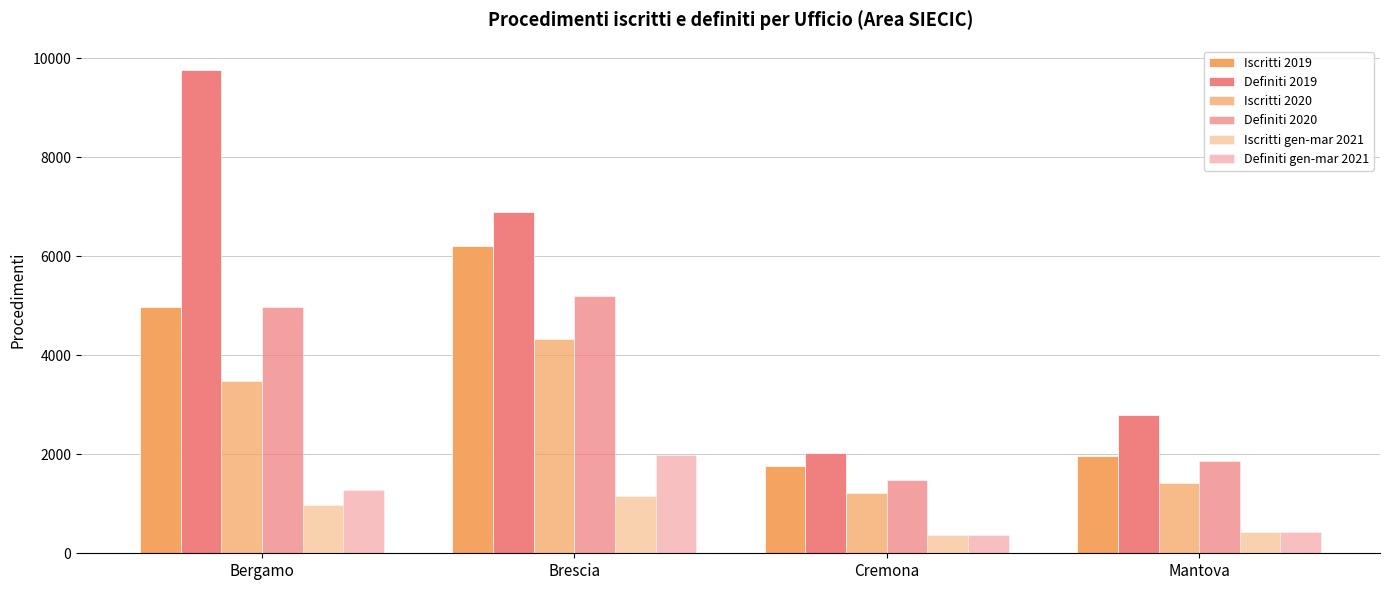

How many bars are there in each group?

6